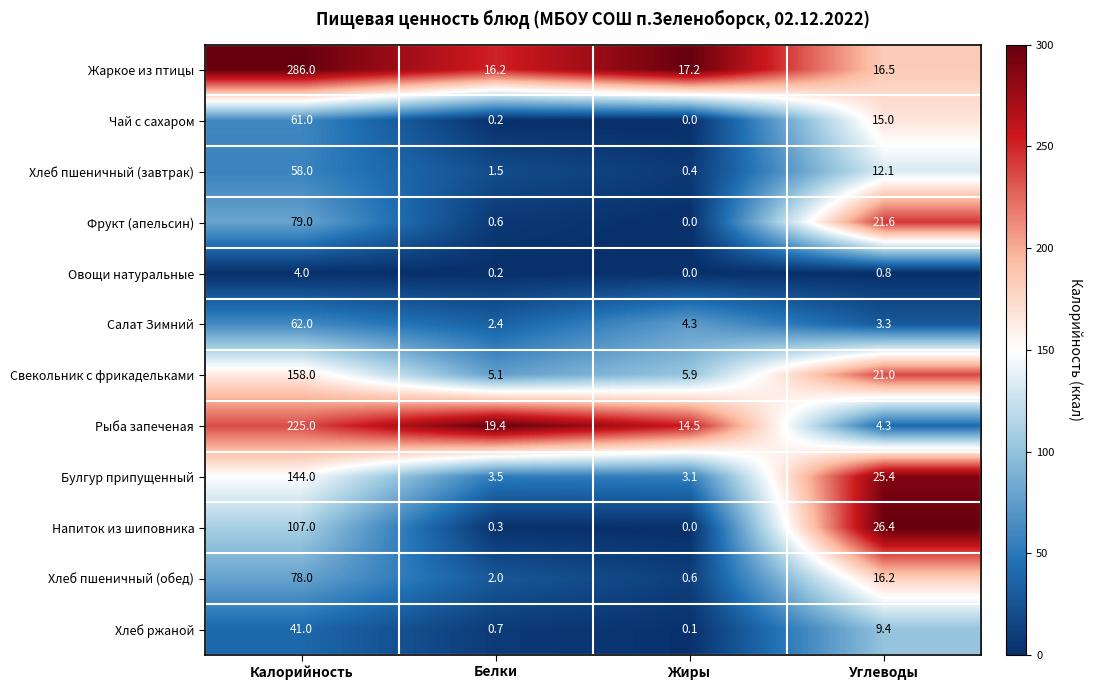

Rank the series by their maximum value, from highest to lowest.

Жаркое из птицы, Рыба запеченая, Свекольник с фрикадельками, Булгур припущенный, Напиток из шиповника, Фрукт (апельсин), Хлеб пшеничный (обед), Салат Зимний, Чай с сахаром, Хлеб пшеничный (завтрак), Хлеб ржаной, Овощи натуральные